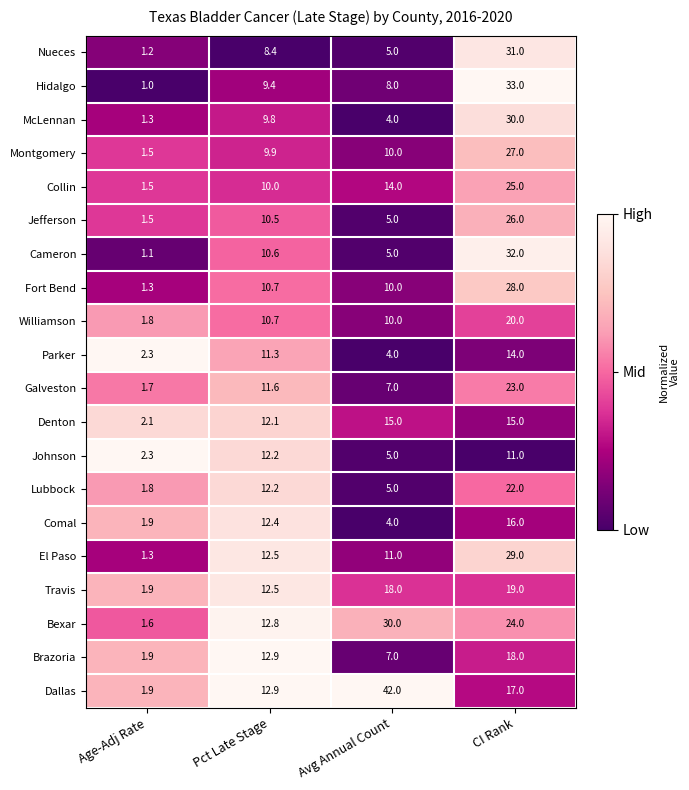

What is the sum of all El Paso values?

53.8